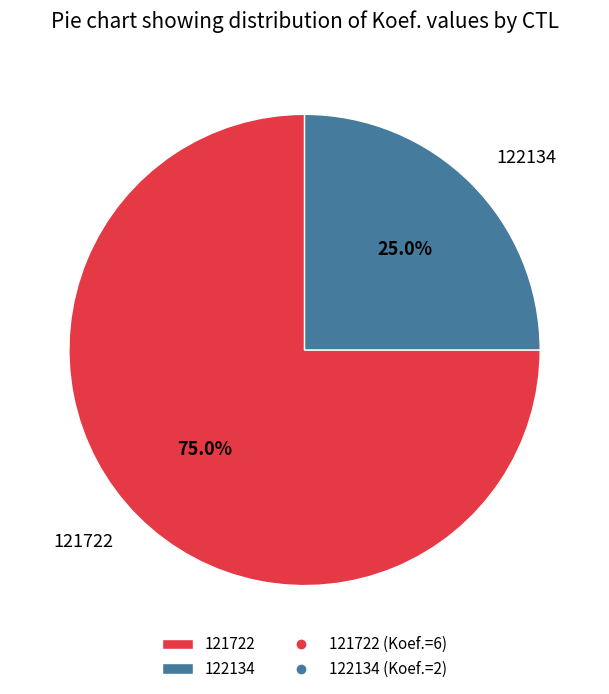

Which slice represents more than half of the pie?

121722